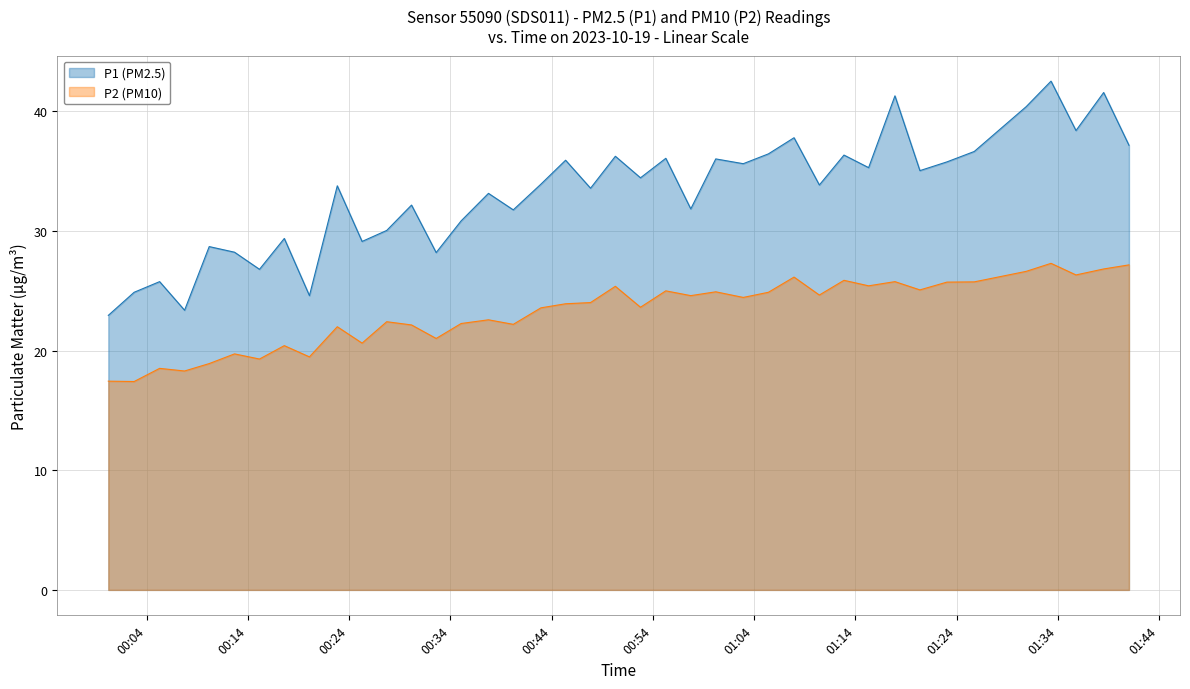

The value of P2 at 2023-10-19T00:15:09 is 27.9. True or false?

False